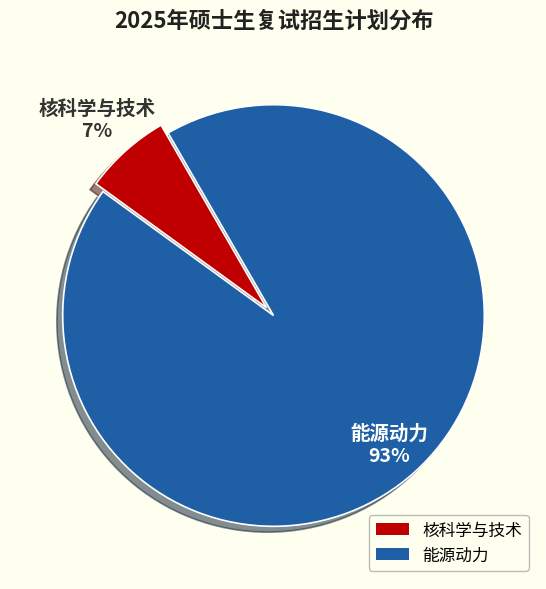

To the nearest percent, what is the combined percentage of 核科学与技术 and 能源动力?

100%